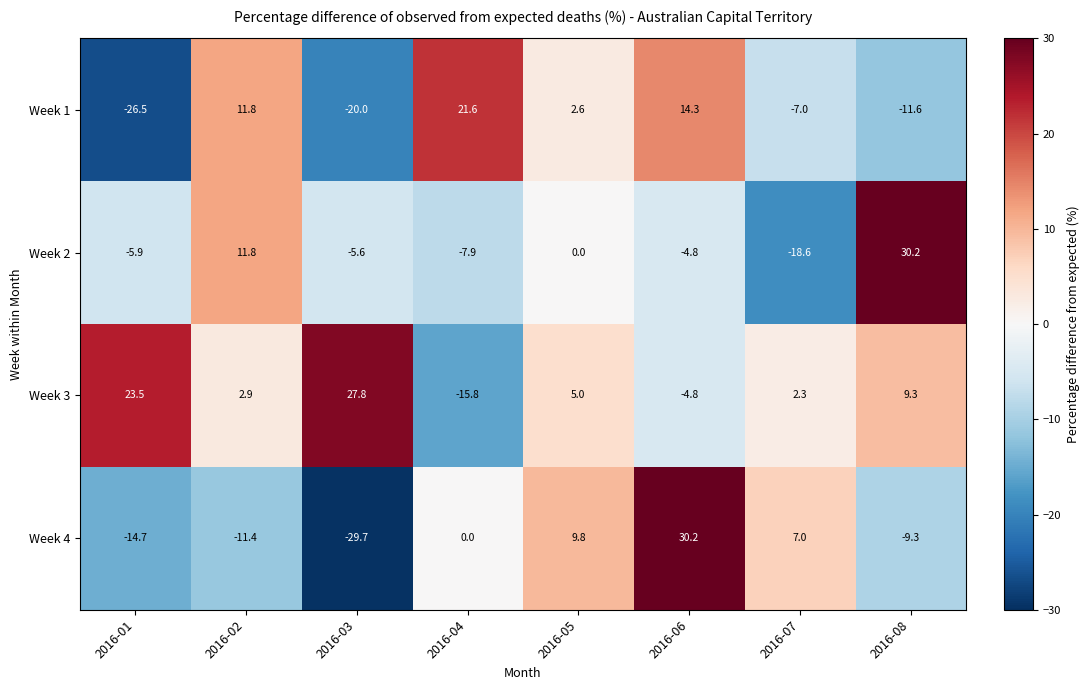

What is the difference between the highest and lowest values at 2016-07?

25.6